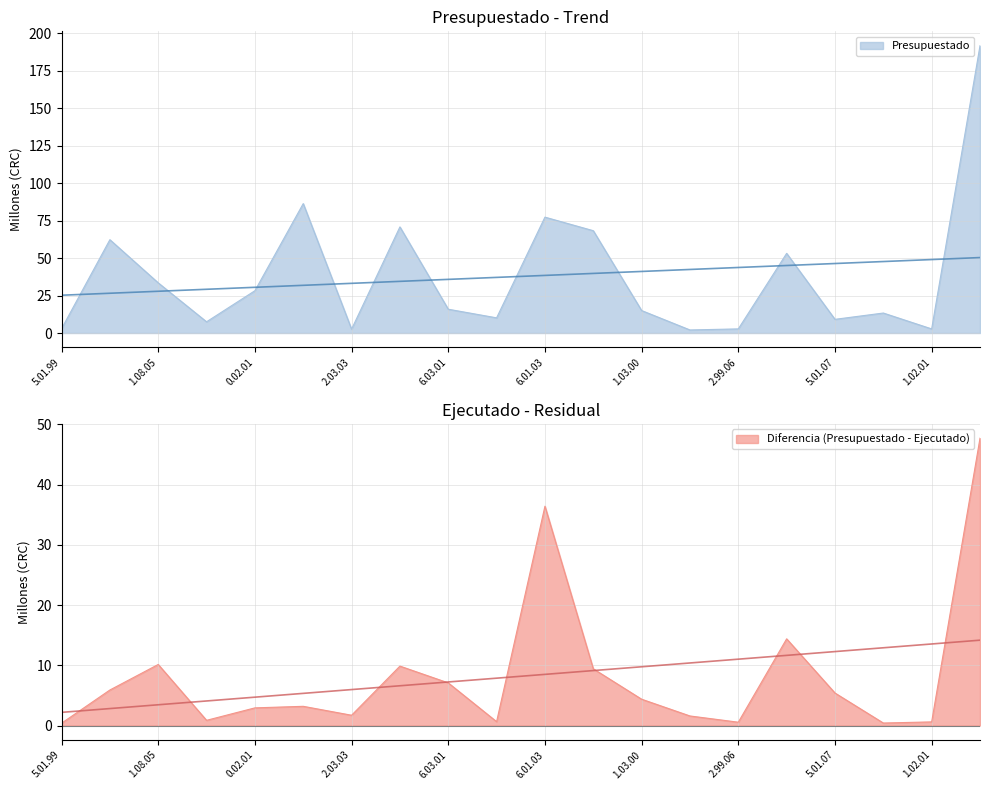

What is the sum of all values?

754.8